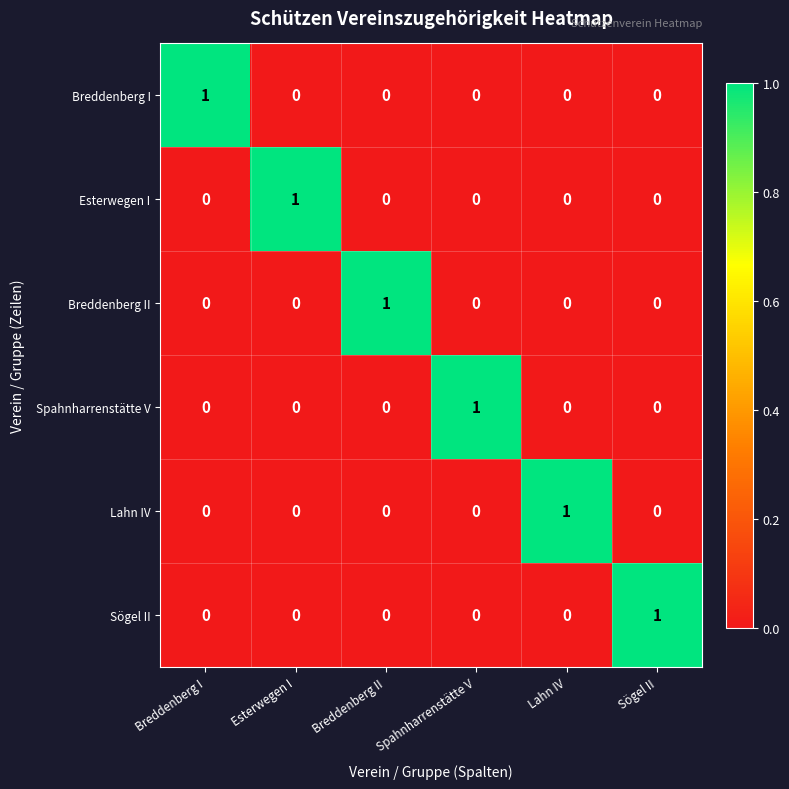

At which label does Sögel II reach its peak?

Sögel II